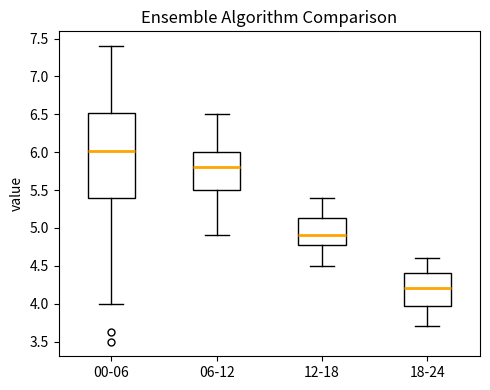

Which box has the highest median line?

00-06